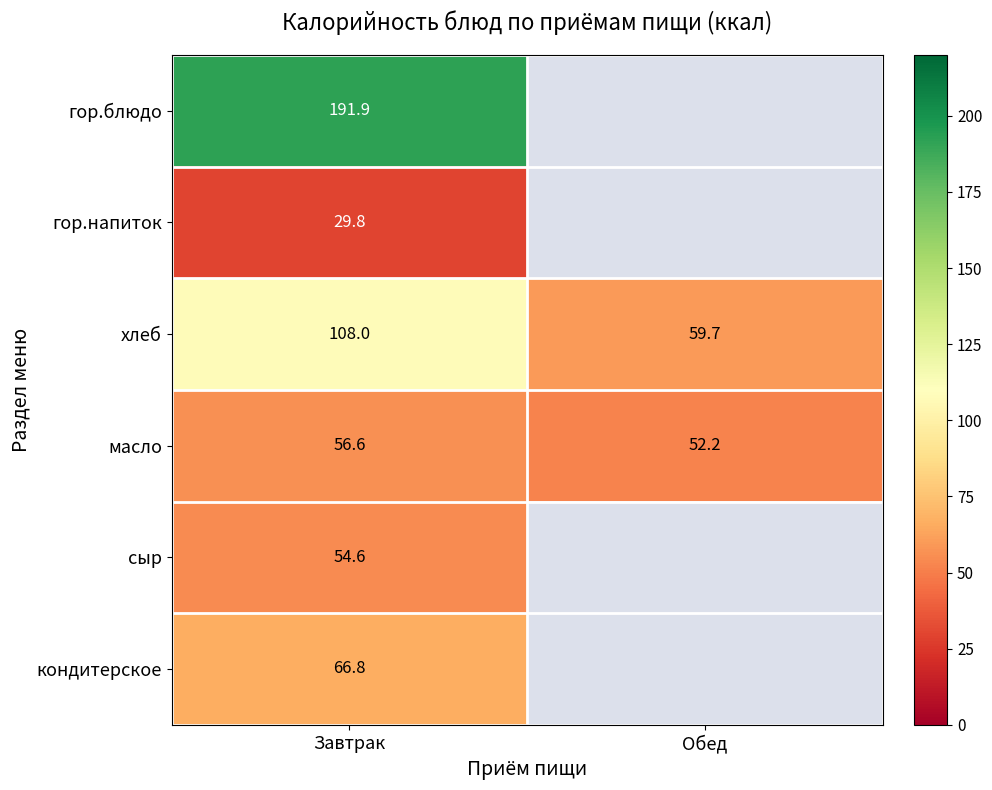

Which category has the lowest value in the хлеб series?

Обед